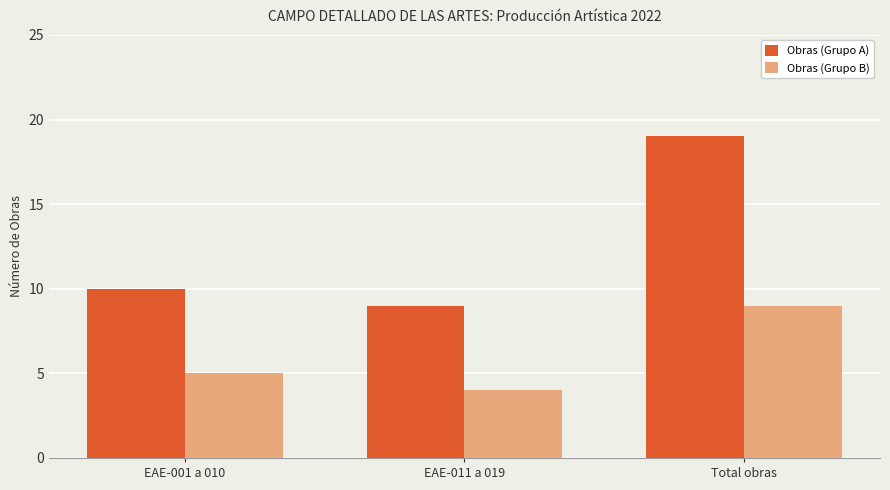

Where is Obras (Grupo B) nearest to the value 6?

EAE-001 a 010